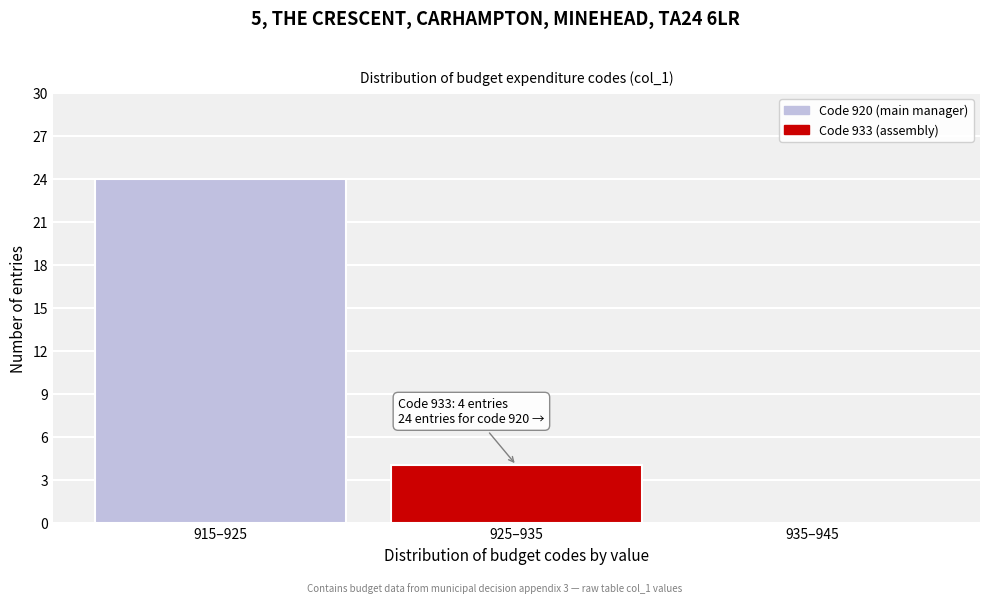

Reading left to right, transcribe all the data shown in this chart.

915–925=24	925–935=4	935–945=0